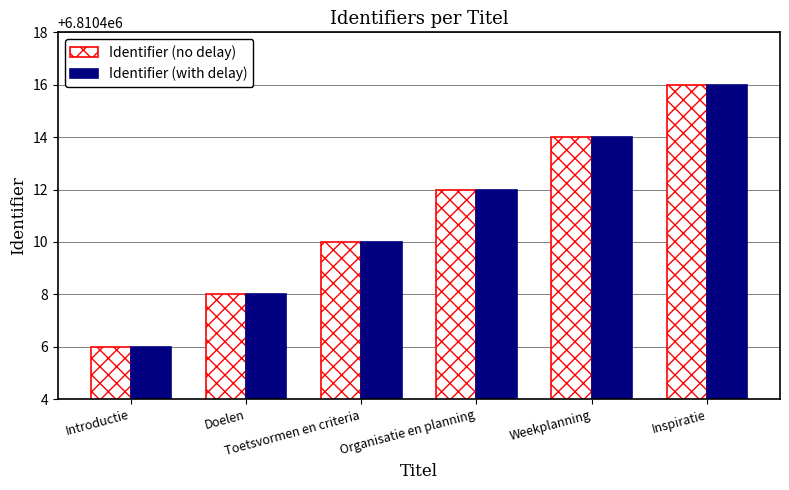

The value of Identifier (no delay) at Inspiratie is 3113776. True or false?

False